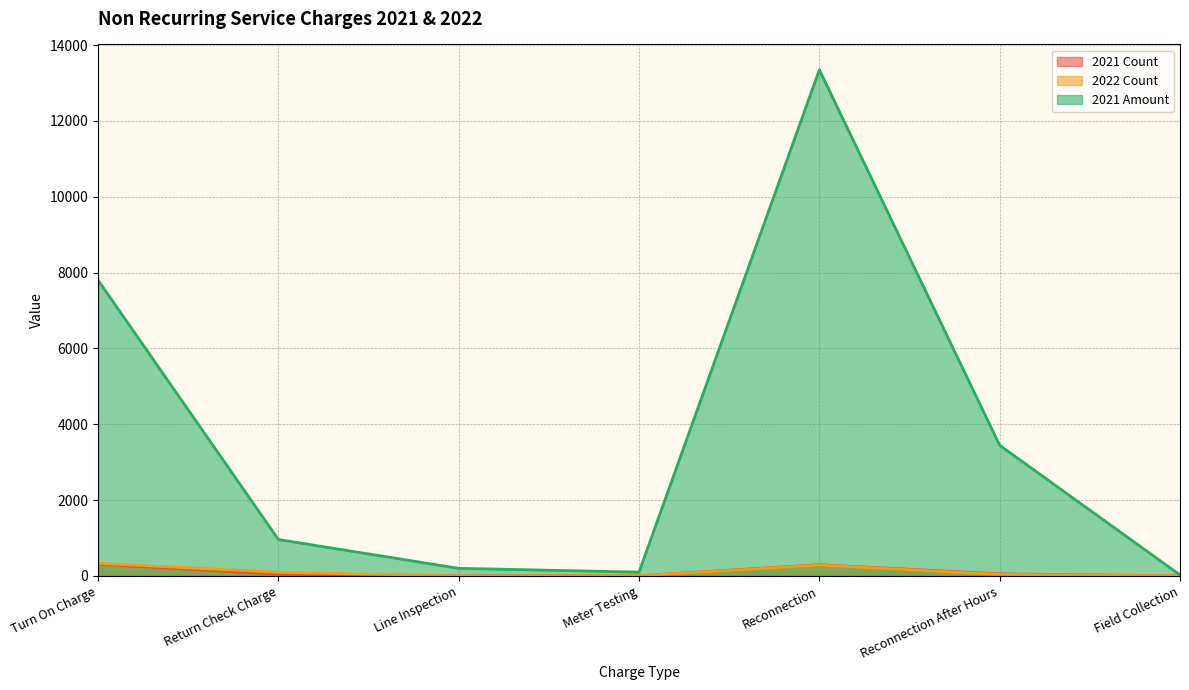

True or false: 2022 Count and 2021 Amount cross at least once.

False